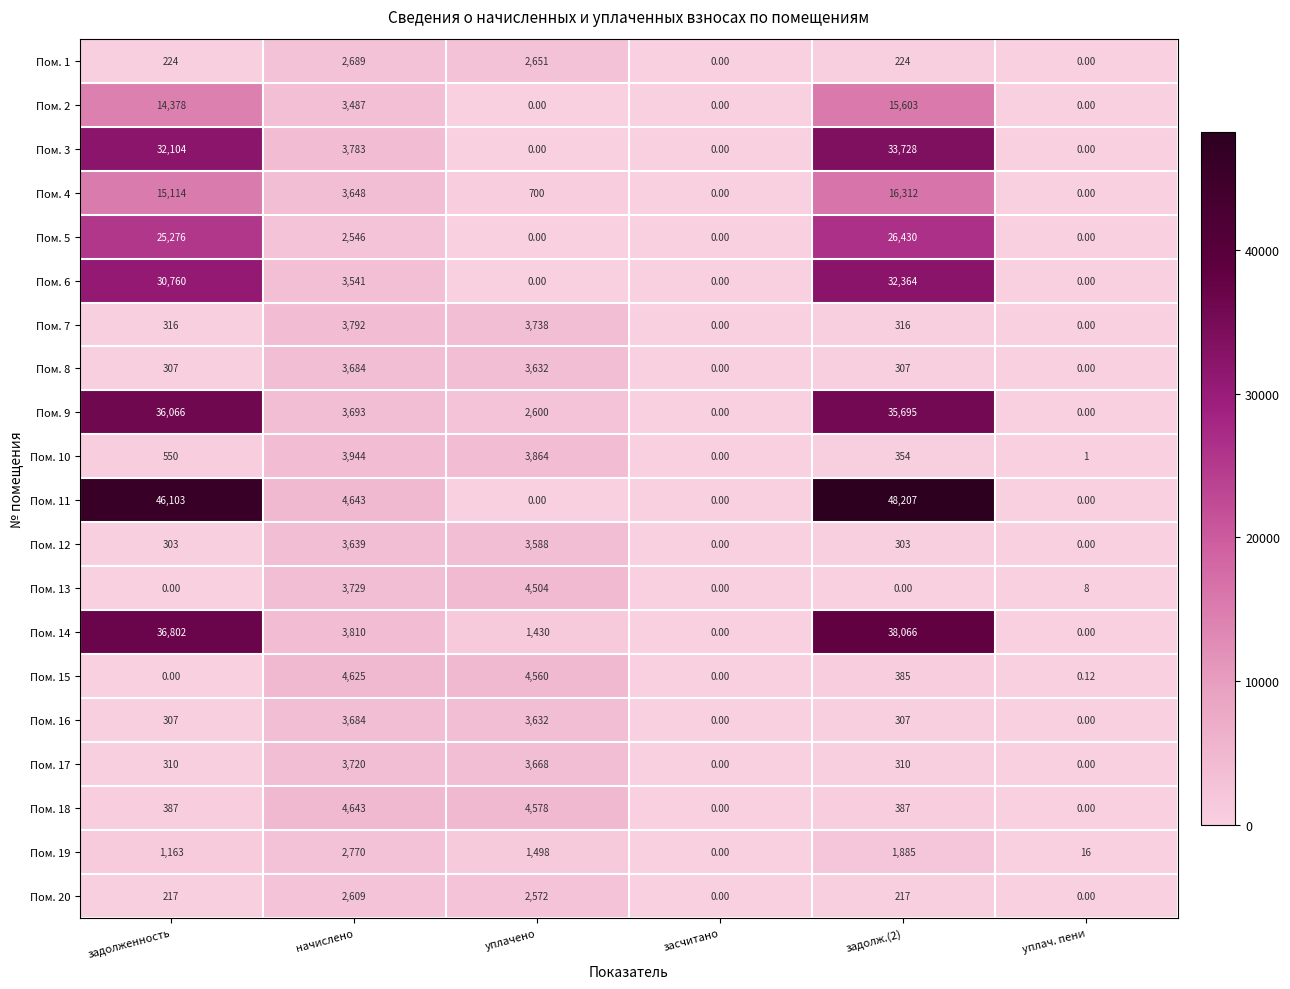

At which label is Пом. 9 closest to 18033?

начислено